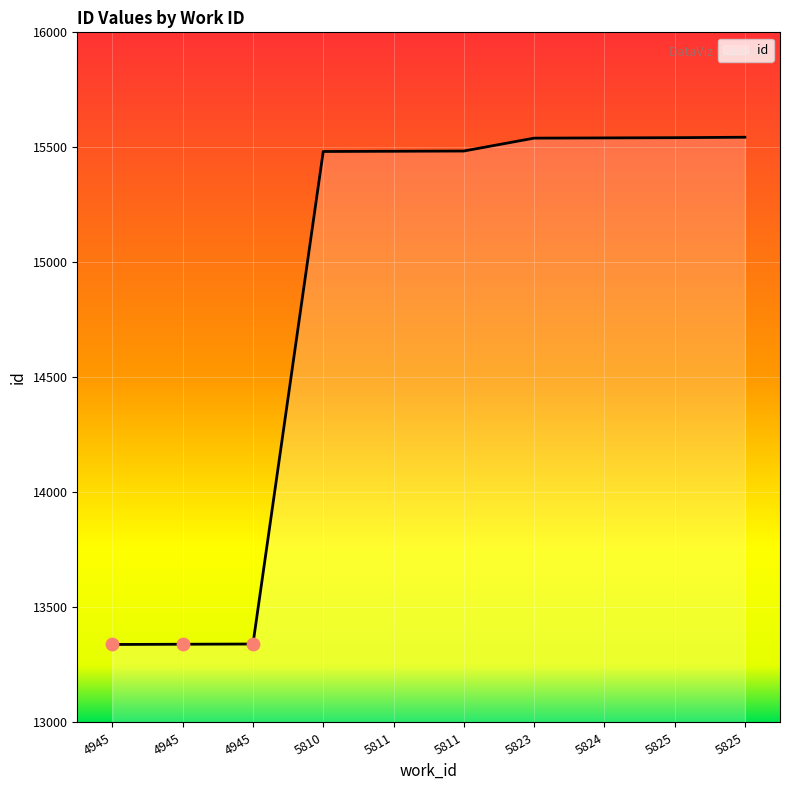

Approximately how many times larger is the value at 5825 compared to 5811?

1.0